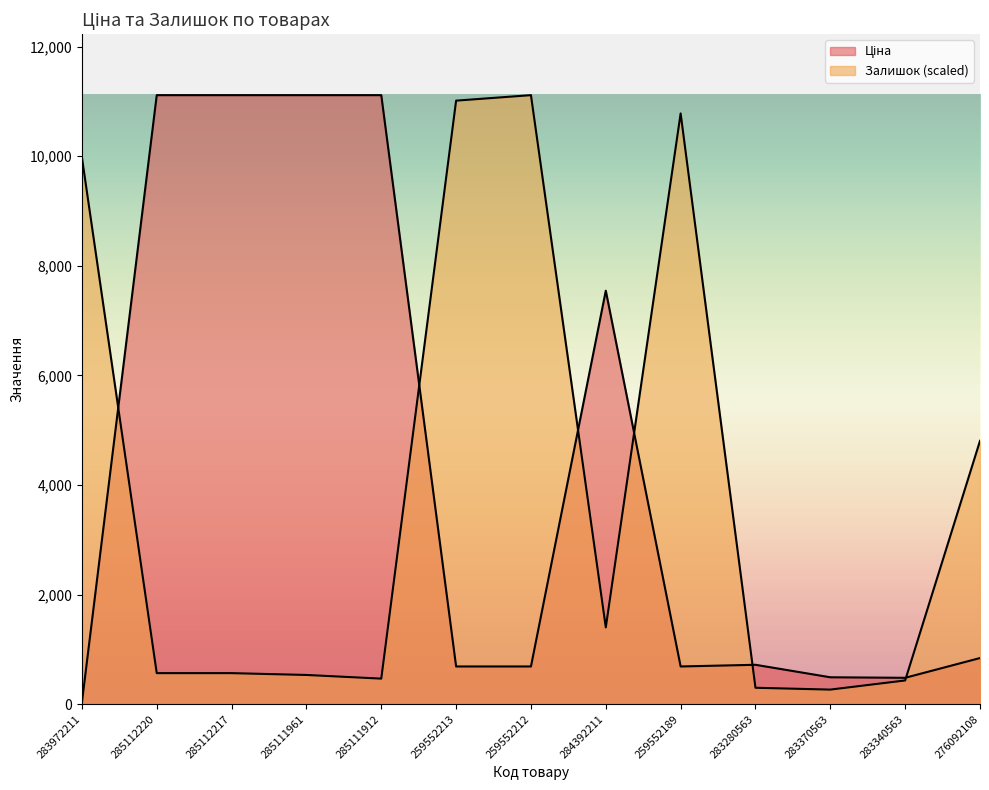

At how many categories does at least one series exceed 7987?

8